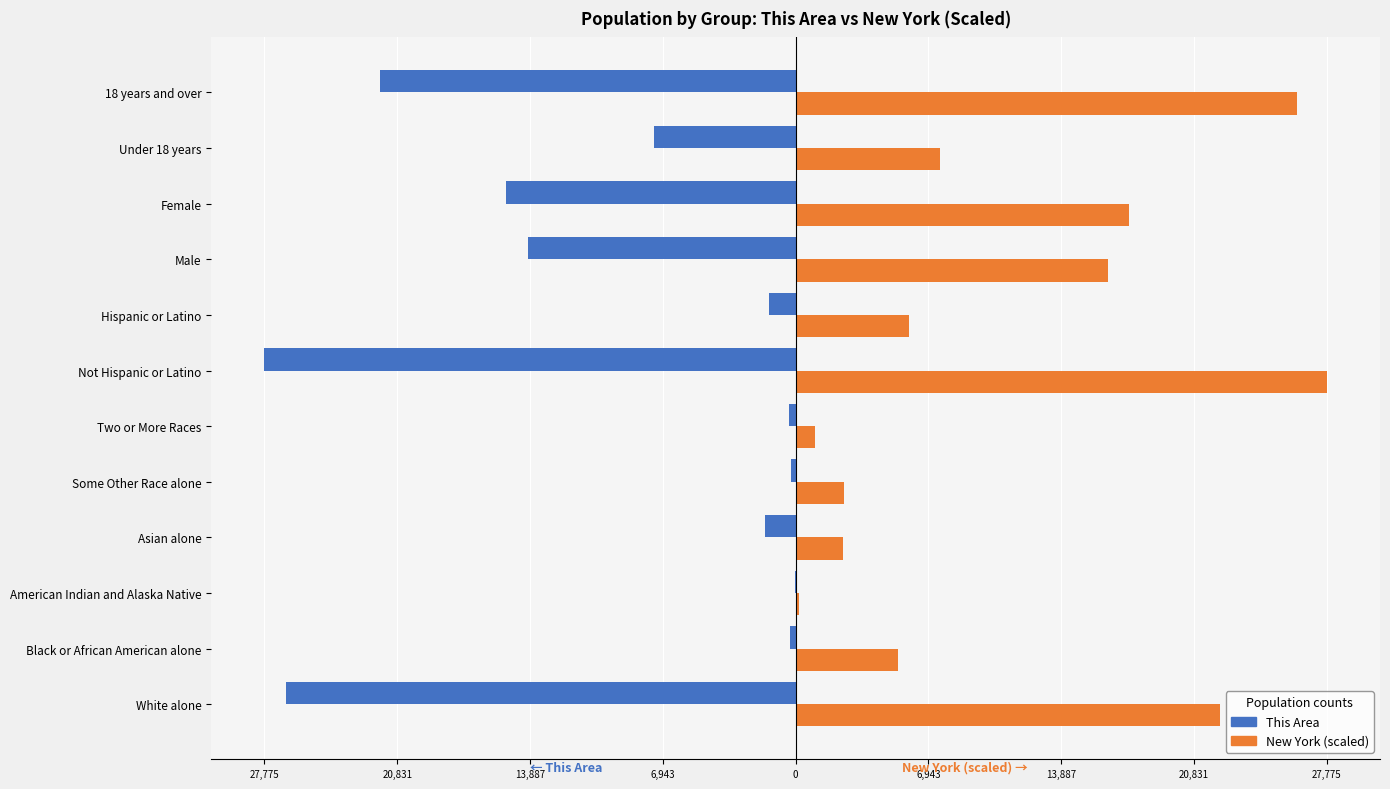

What is the minimum value shown in the chart?

-27775.0